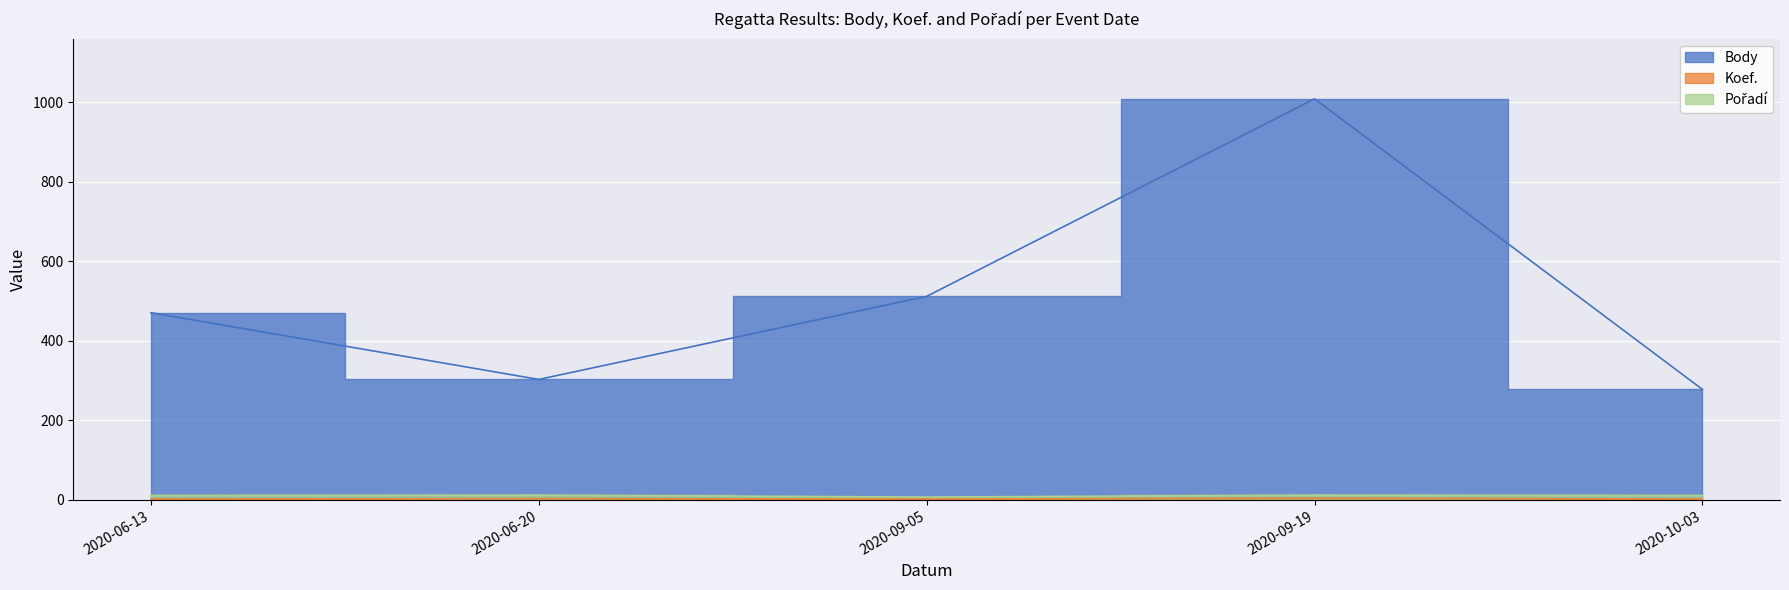

What is the difference between the maximum and second lowest values in the Koef. series?

2